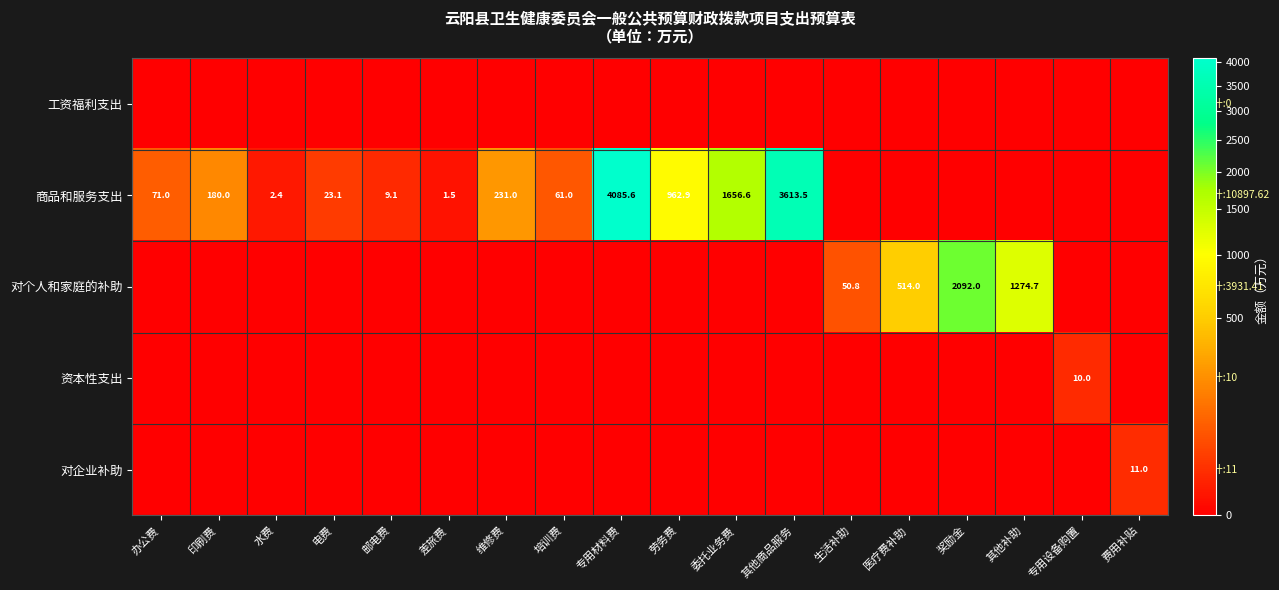

What is the spread (max minus min) of values at 其他补助?

1274.7